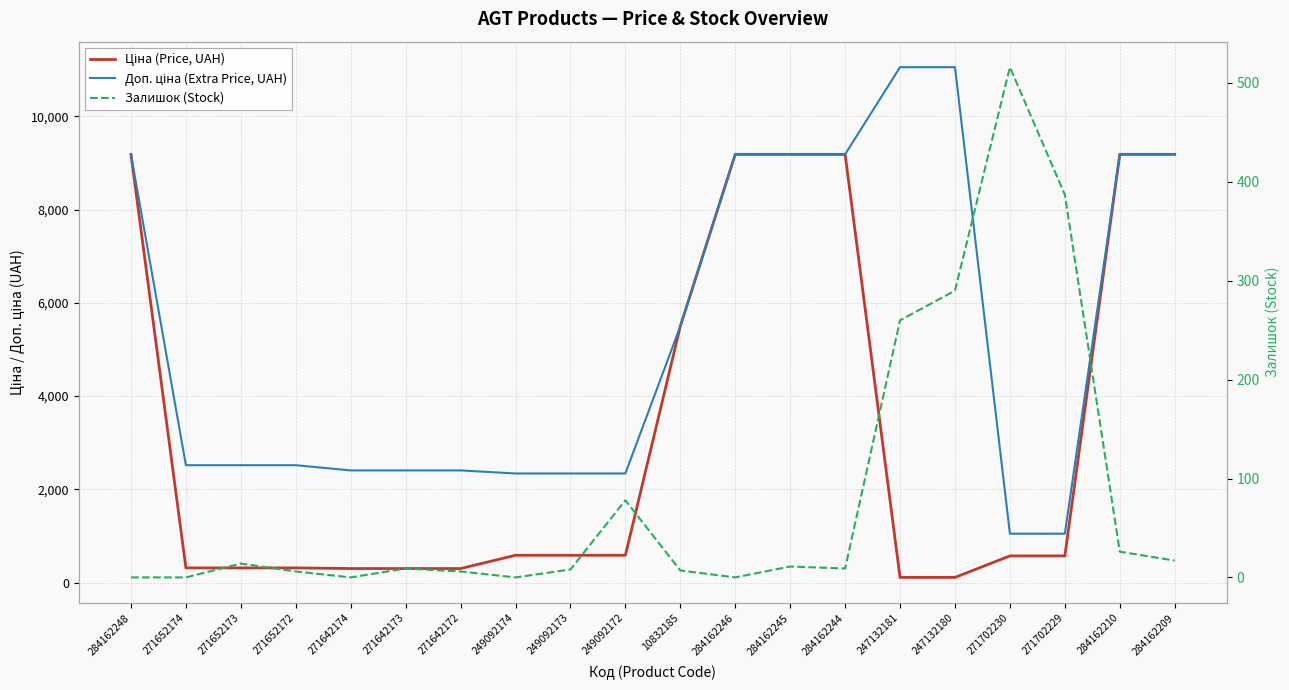

The value of Залишок (Stock) at 271642174 is 0.0. True or false?

True